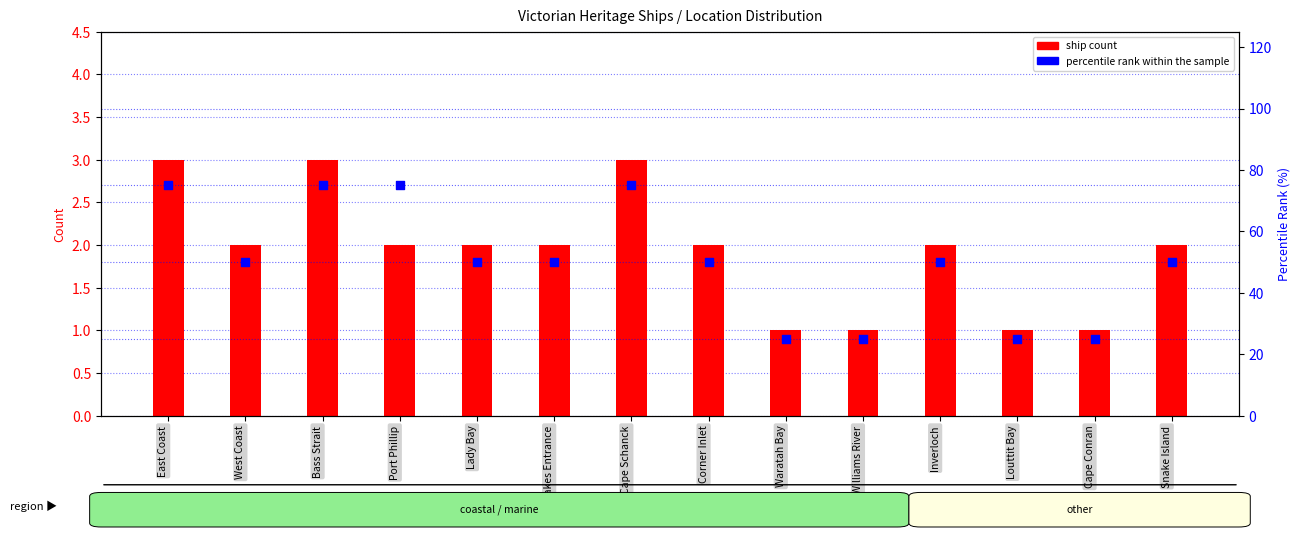

Which series has the largest total across all categories?

percentile rank within the sample